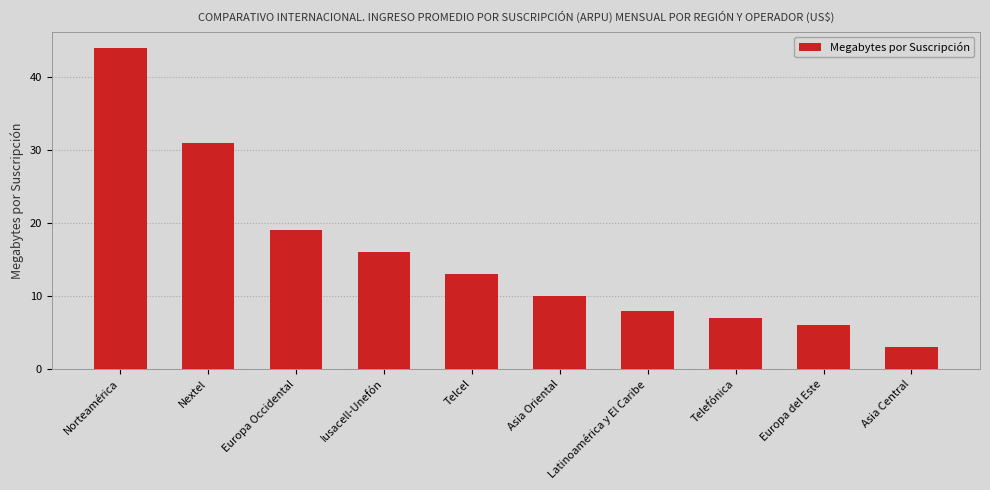

The chart shows a value of 8 at Latinoamérica y El Caribe. True or false?

True